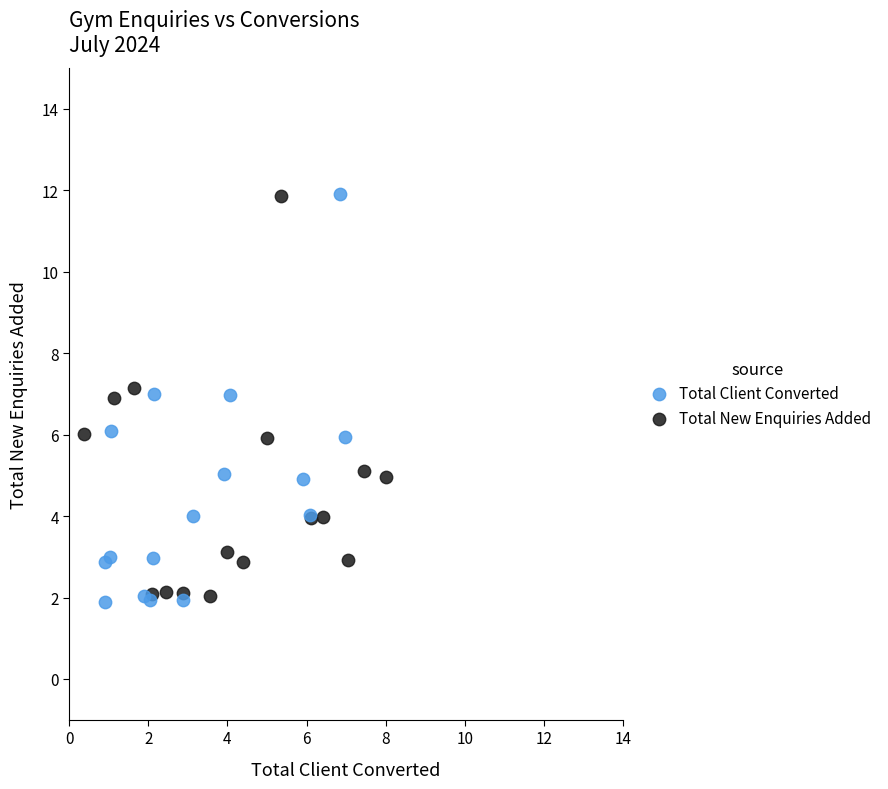

Which series has the widest spread of Y values?

Total Client Converted